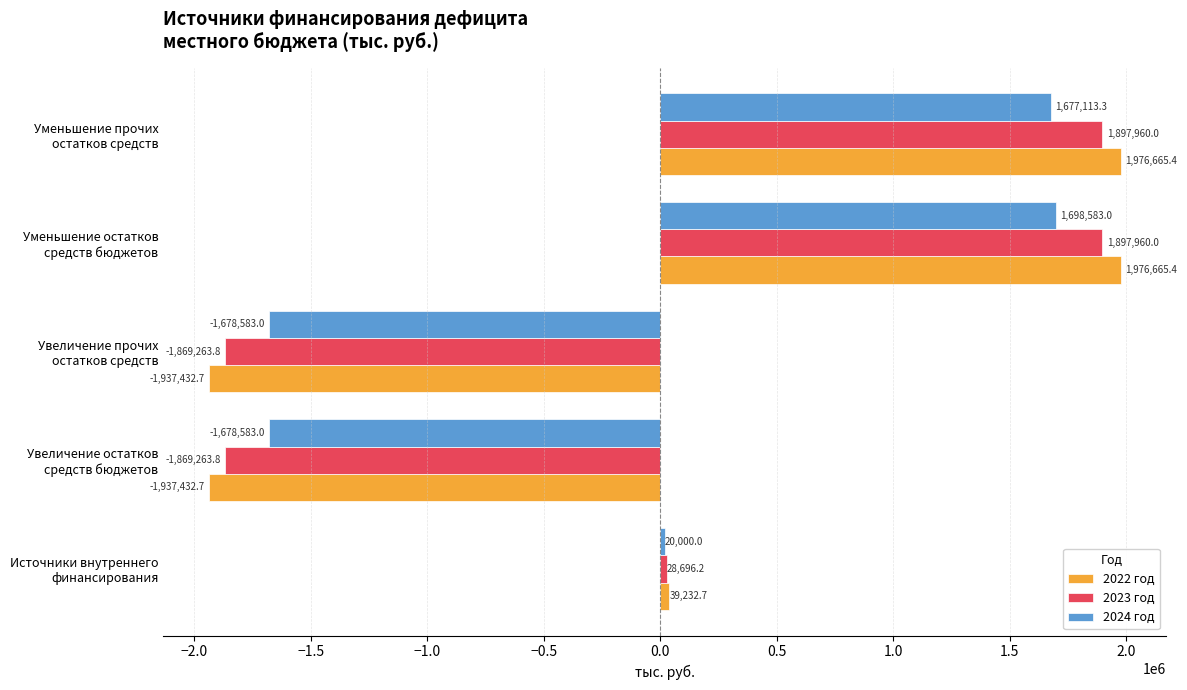

Rank the series by their maximum value, from lowest to highest.

2024 год, 2023 год, 2022 год